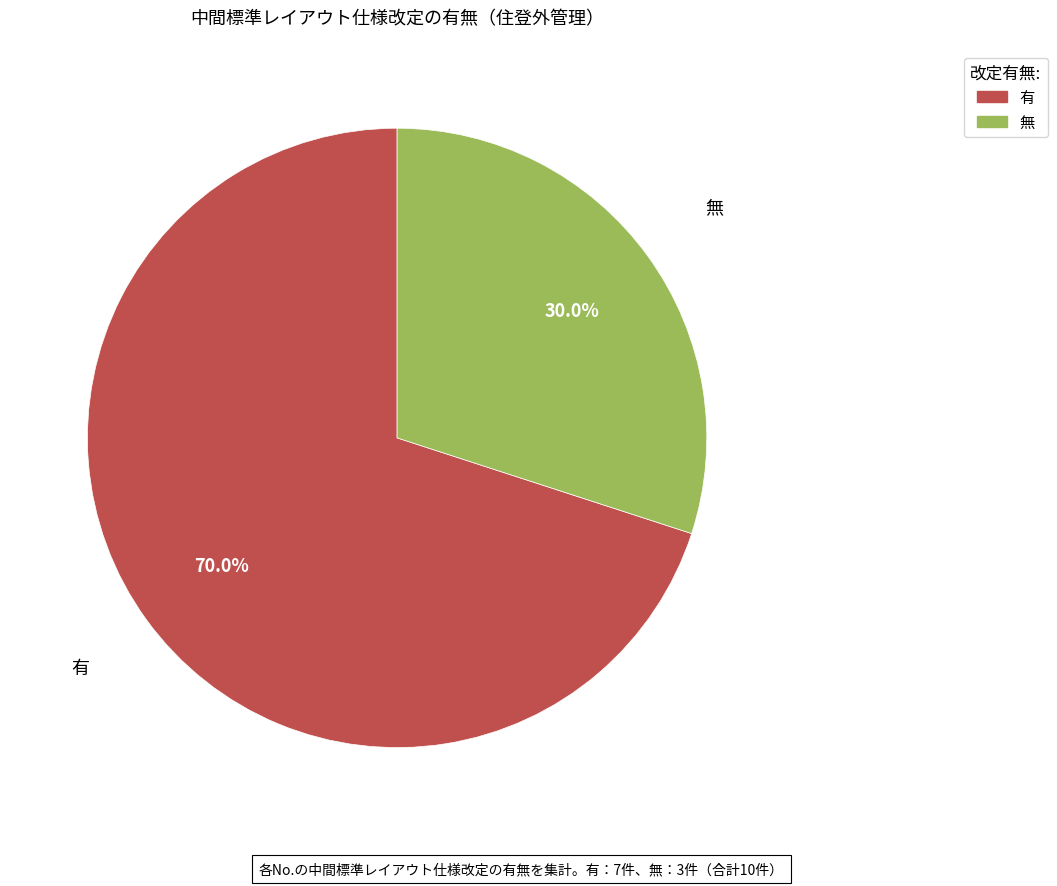

To the nearest percent, what percentage of the pie is 無?

30%